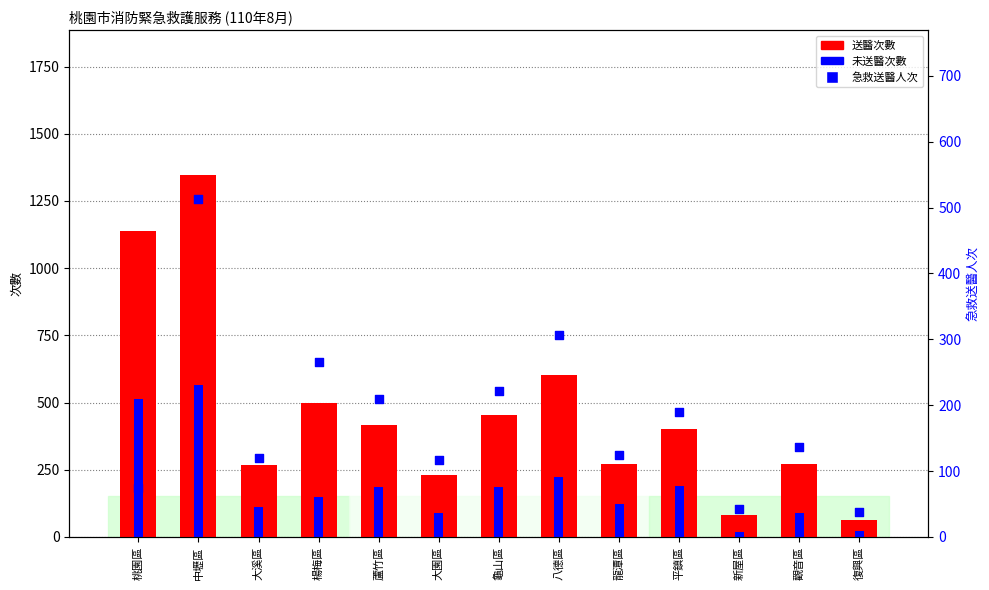

Is the value of 未送醫次數 at 蘆竹區 greater than the value of 急救送醫人次 at 蘆竹區?

No